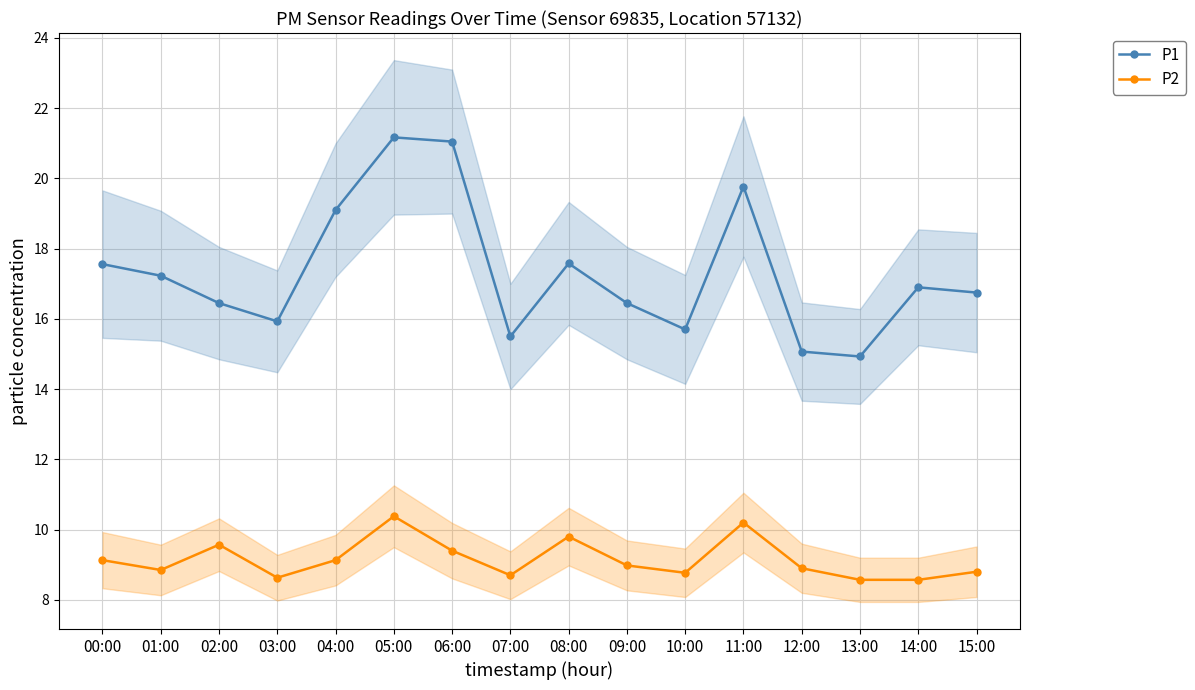

Is it true that P1 equals 3.4 at 12:00?

False